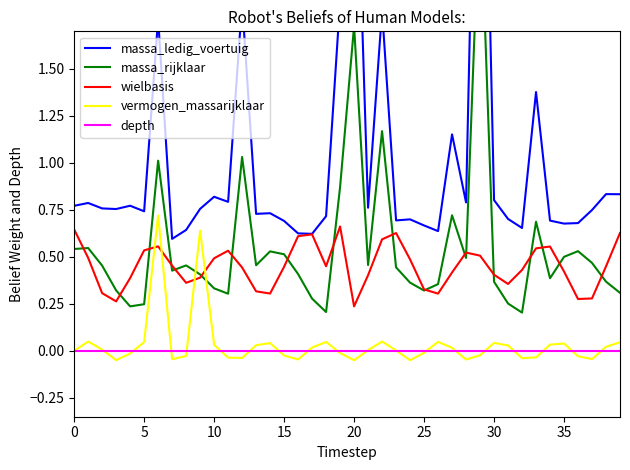

True or false: wielbasis and depth cross at least once.

False